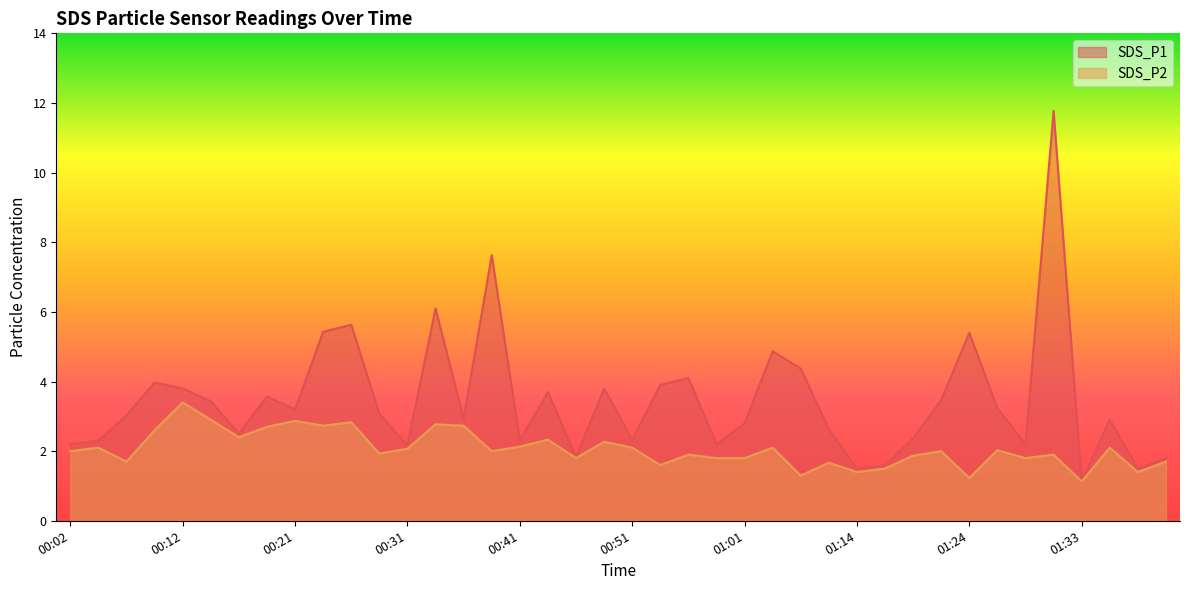

What is the label of the 33rd point from the right?

00:19